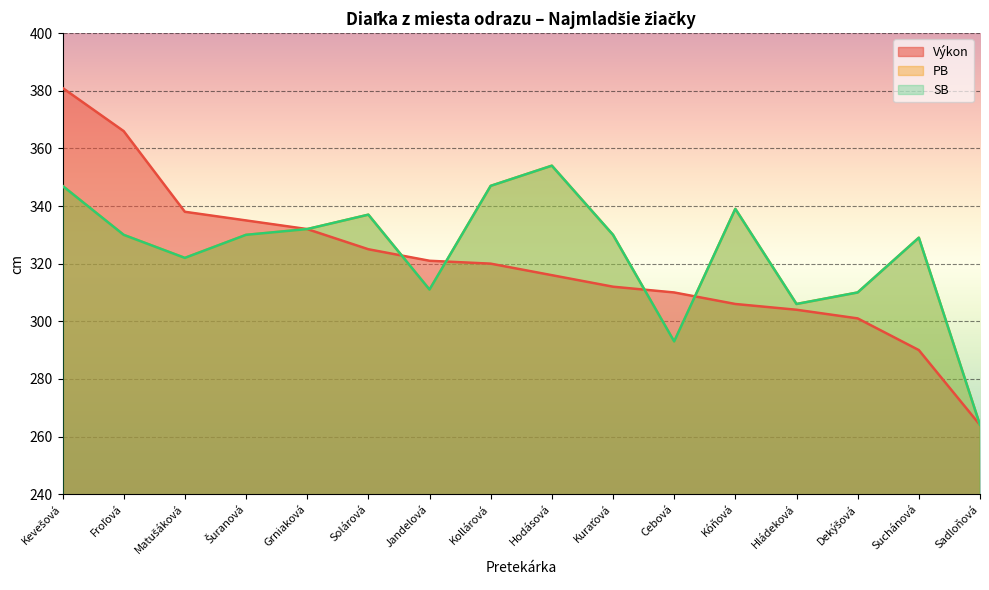

Read the Výkon value at Solárová.

325